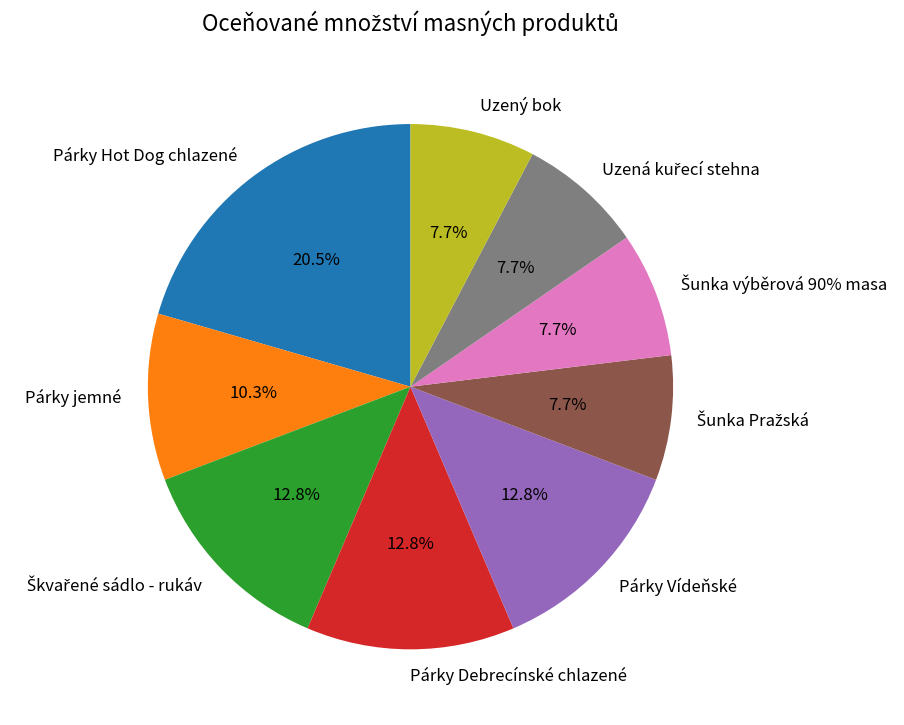

How many slices are in this pie chart?

9